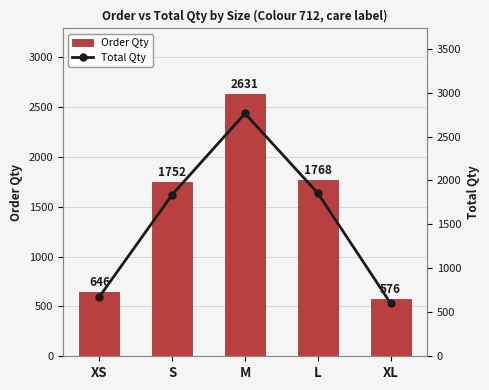

What are all the series names shown in the legend?

Order Qty, Total Qty